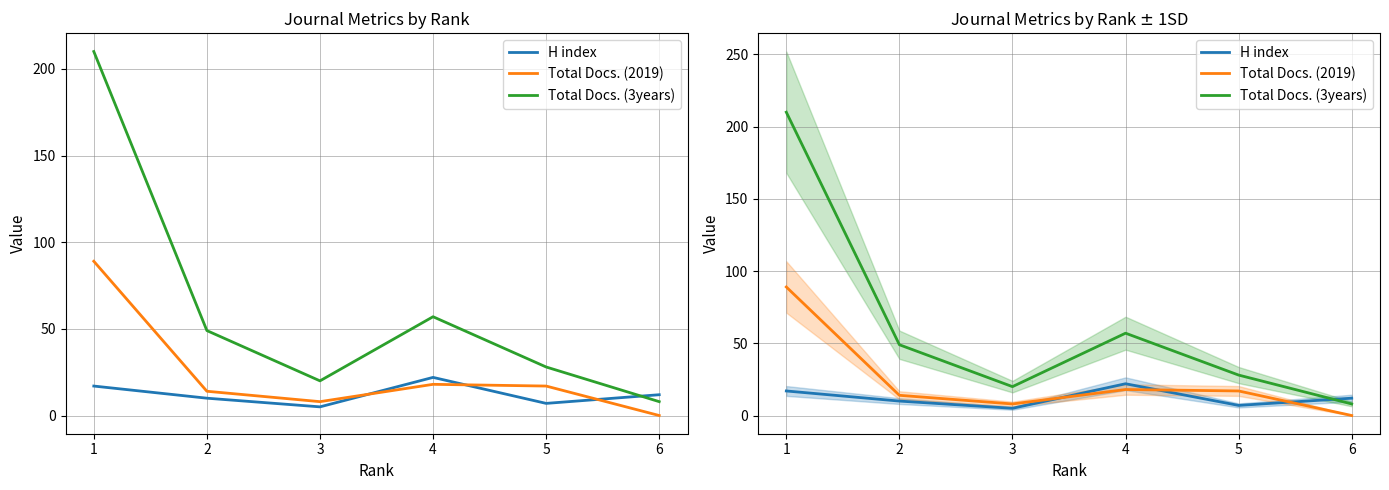

True or false: Total Docs. (3years) and H index intersect in this chart.

True